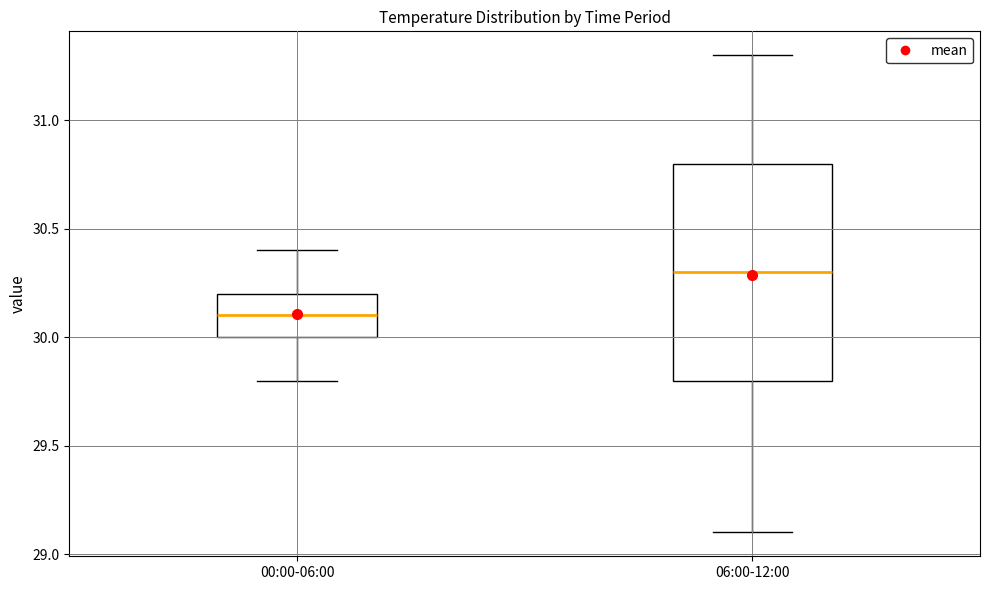

Reading left to right, read every box against the y-axis: the position of its median line, the range the box covers, and the ends of its whiskers. The values are not printed on the chart, so give them approximately, as read against the axis.

00:00-06:00: median 30.1, box 30.0 to 30.2, whiskers 29.8 to 30.4
06:00-12:00: median 30.3, box 29.8 to 30.8, whiskers 29.1 to 31.3